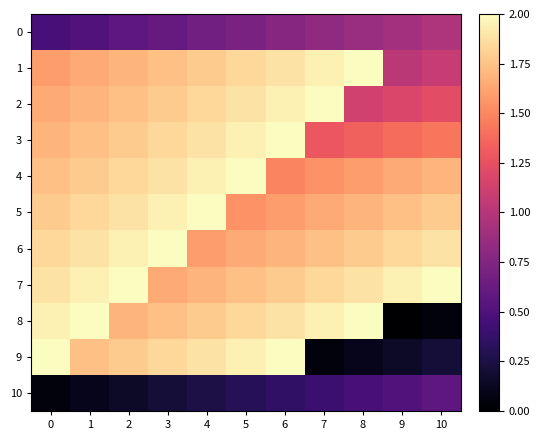

Reading right to left, transcribe all the data shown in this chart.

0: 10=1.0	9=0.9	8=0.9	7=0.8	6=0.8	5=0.7	4=0.7	3=0.6	2=0.6	1=0.5	0=0.5
1: 10=1.1	9=1.0	8=2.0	7=2.0	6=1.9	5=1.8	4=1.8	3=1.7	2=1.7	1=1.6	0=1.6
2: 10=1.2	9=1.2	8=1.1	7=2.0	6=2.0	5=1.9	4=1.8	3=1.8	2=1.7	1=1.7	0=1.6
3: 10=1.4	9=1.4	8=1.3	7=1.3	6=2.0	5=2.0	4=1.9	3=1.8	2=1.8	1=1.7	0=1.7
4: 10=1.7	9=1.6	8=1.6	7=1.5	6=1.5	5=2.0	4=2.0	3=1.9	2=1.8	1=1.8	0=1.7
5: 10=1.8	9=1.7	8=1.7	7=1.6	6=1.6	5=1.5	4=2.0	3=2.0	2=1.9	1=1.8	0=1.8
6: 10=1.9	9=1.8	8=1.8	7=1.7	6=1.7	5=1.6	4=1.6	3=2.0	2=2.0	1=1.9	0=1.8
7: 10=2.0	9=2.0	8=1.9	7=1.8	6=1.8	5=1.7	4=1.7	3=1.6	2=2.0	1=2.0	0=1.9
8: 10=0.0	9=0.0	8=2.0	7=2.0	6=1.9	5=1.8	4=1.8	3=1.7	2=1.7	1=2.0	0=2.0
9: 10=0.2	9=0.2	8=0.1	7=0.0	6=2.0	5=2.0	4=1.9	3=1.8	2=1.8	1=1.7	0=2.0
10: 10=0.6	9=0.5	8=0.5	7=0.4	6=0.4	5=0.3	4=0.3	3=0.2	2=0.2	1=0.1	0=0.0